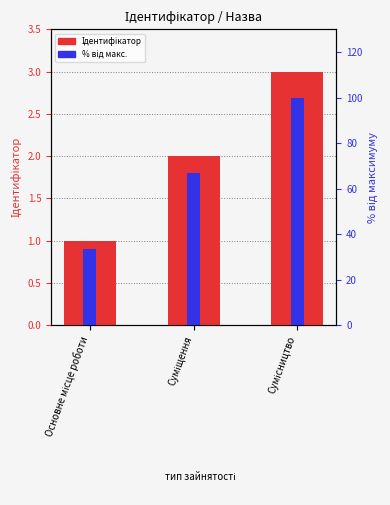

Which series has the largest total across all categories?

% від макс.